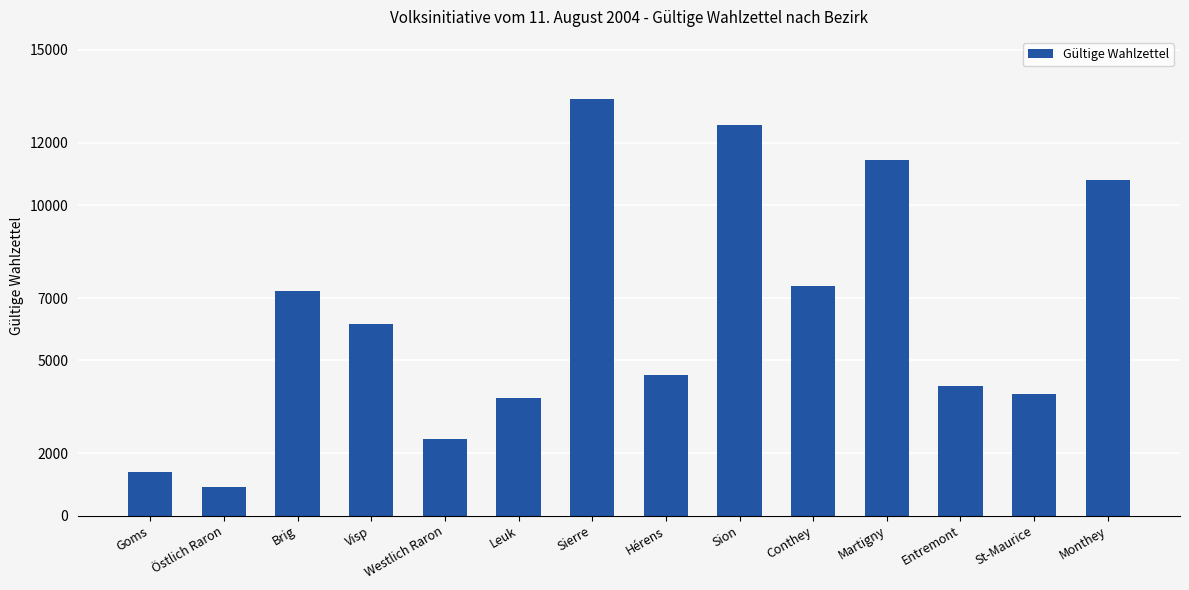

What is the greatest value displayed?

13406